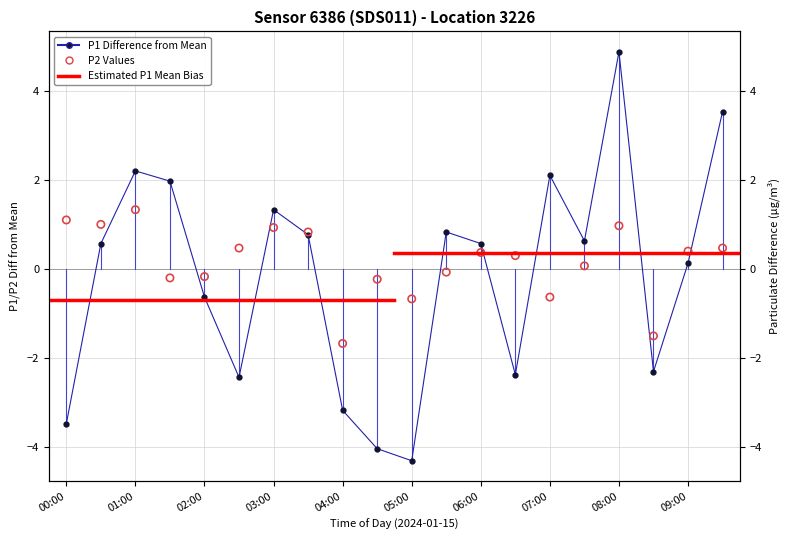

At which category is the sum across all series the highest?

08:00